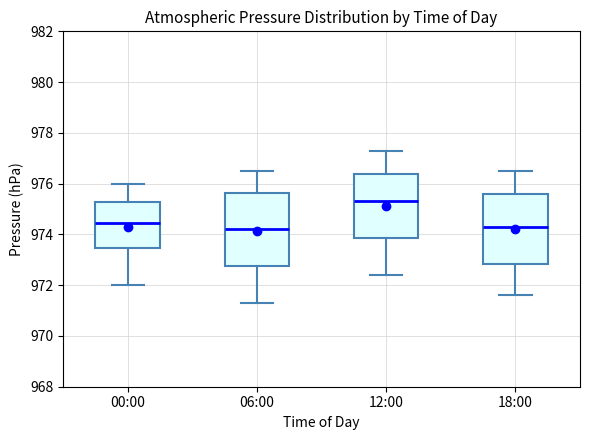

Reading left to right, read every box against the y-axis: the position of its median line, the range the box covers, and the ends of its whiskers. The values are not printed on the chart, so give them approximately, as read against the axis.

00:00: median 974.4, box 973.4 to 975.2, whiskers 972.0 to 976.0
06:00: median 974.2, box 972.8 to 975.6, whiskers 971.4 to 976.6
12:00: median 975.4, box 973.8 to 976.4, whiskers 972.4 to 977.4
18:00: median 974.4, box 972.8 to 975.6, whiskers 971.6 to 976.6